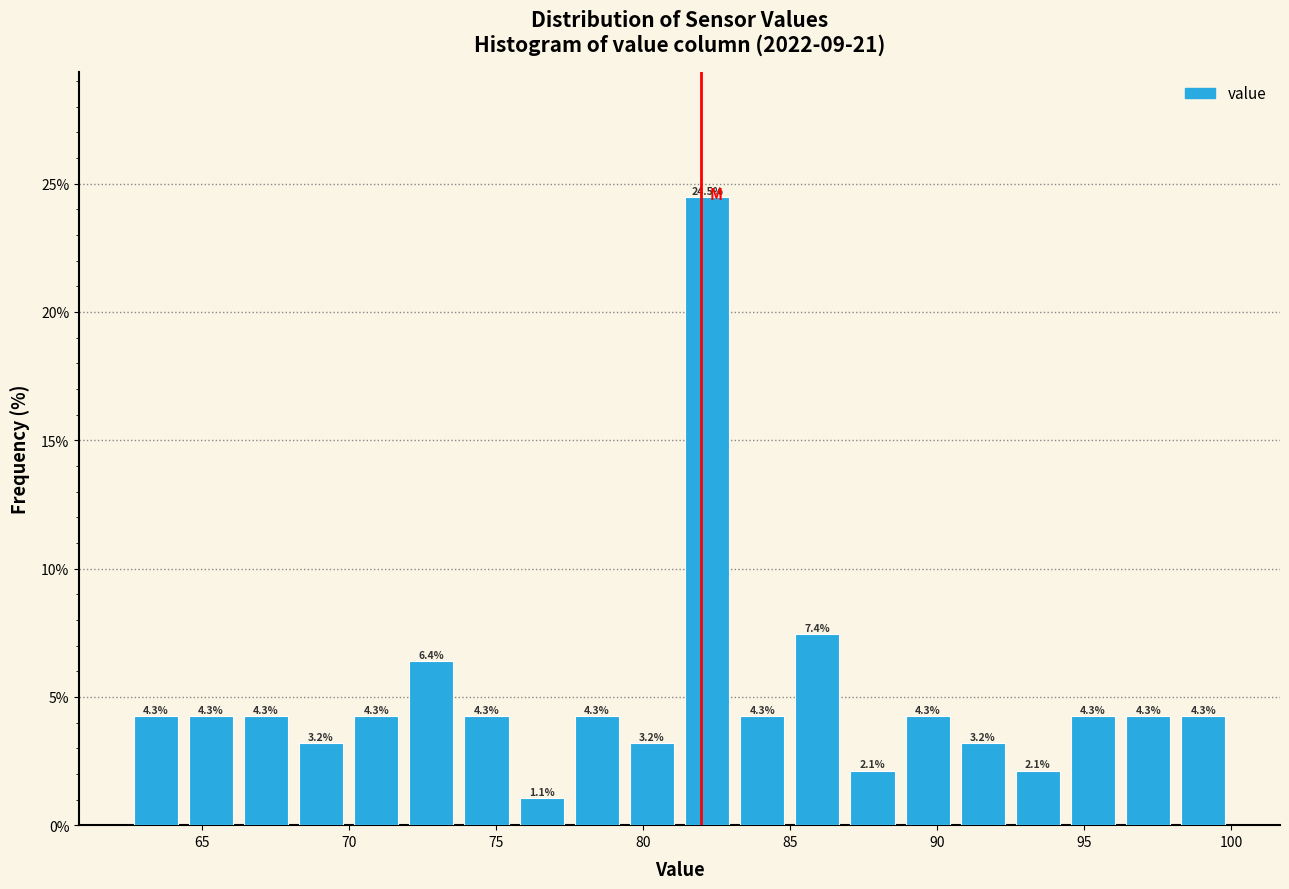

Around what value on the x-axis is the tallest bar? Give the approximate position of its centre, as read against the axis.

82.0